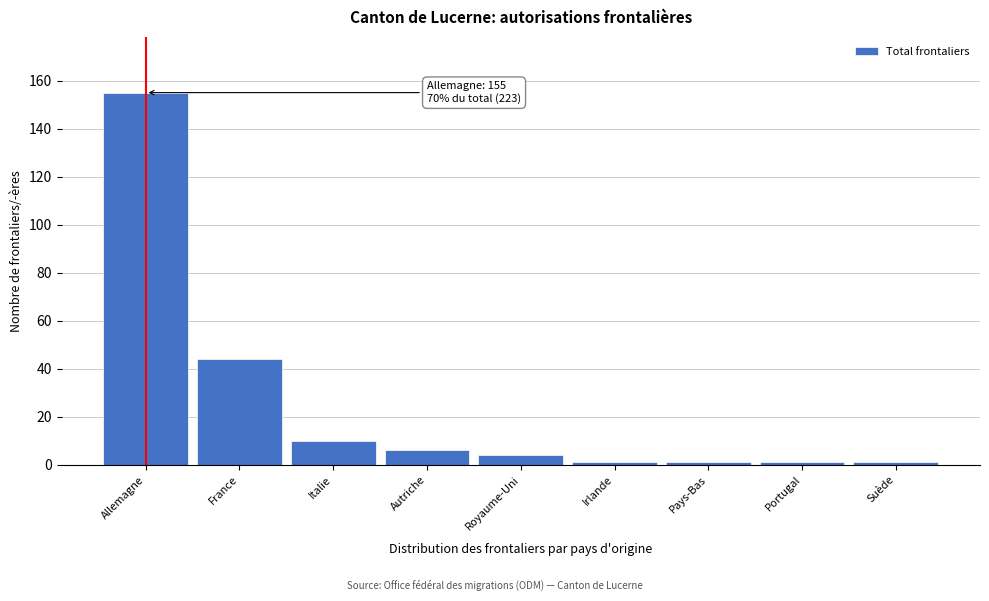

Reading right to left, extract all data points from this chart.

1	1	1	1	4	6	10	44	155